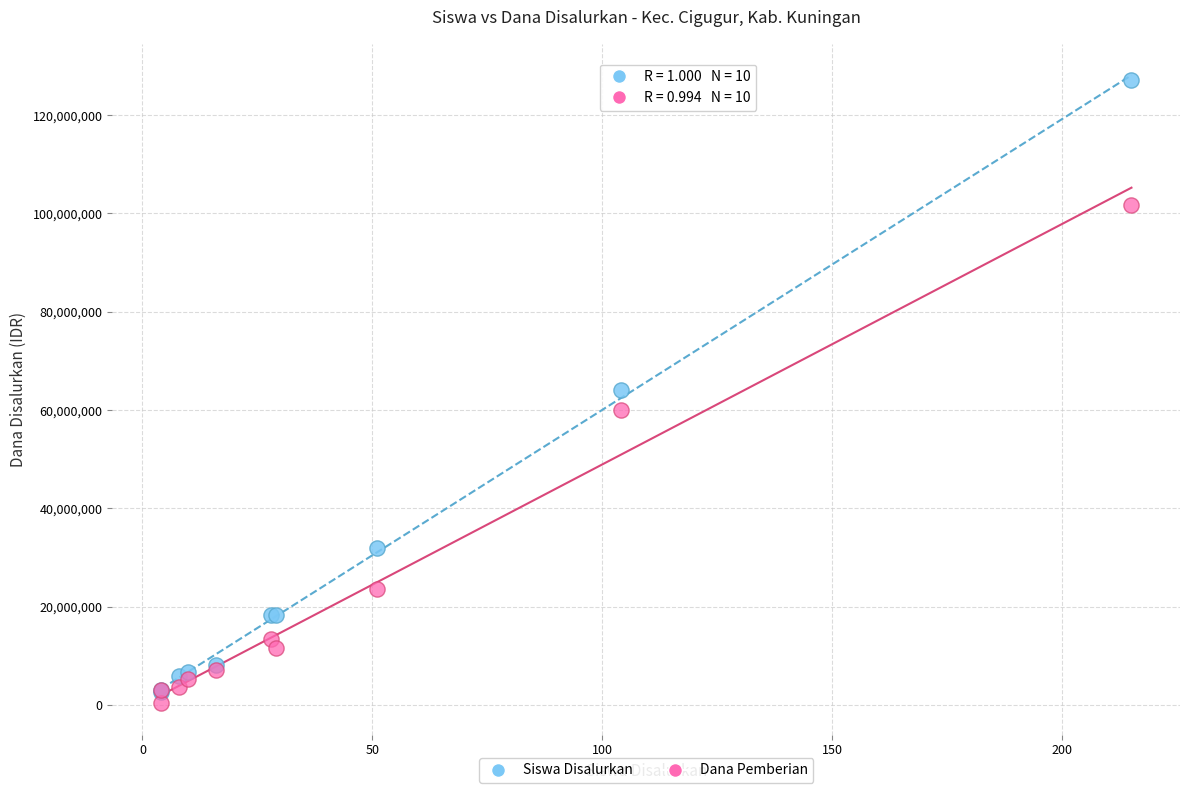

Which series has the largest Y range (max minus min)?

Siswa Disalurkan